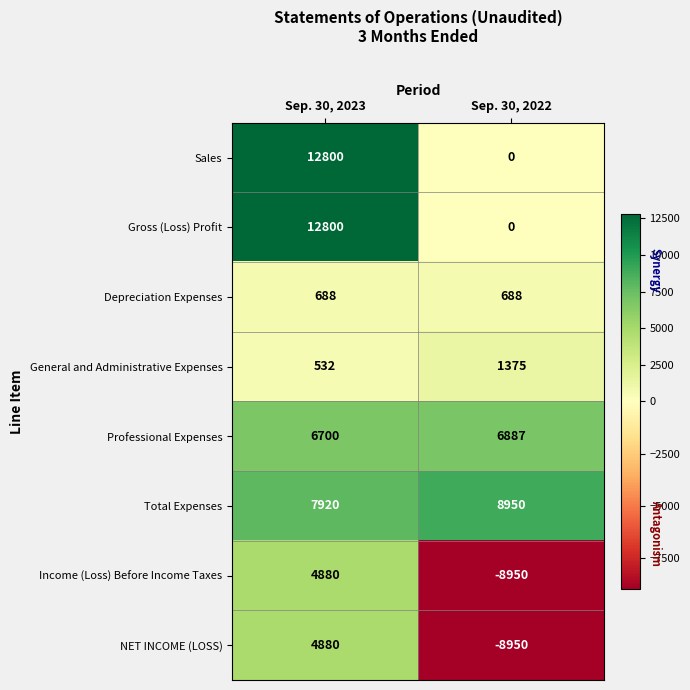

At how many categories does at least one series exceed 5378?

2